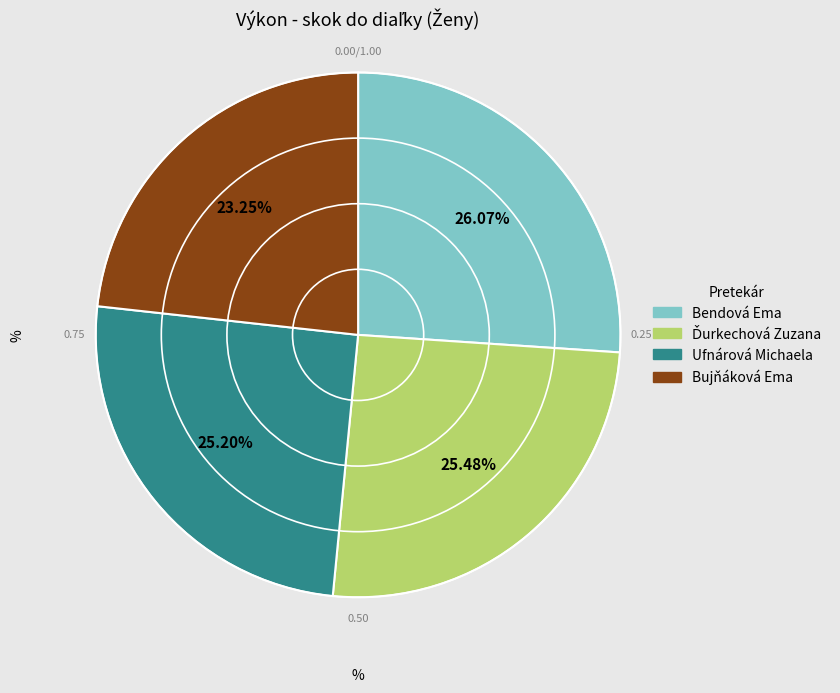

Which slice is the smallest?

Bujňáková Ema